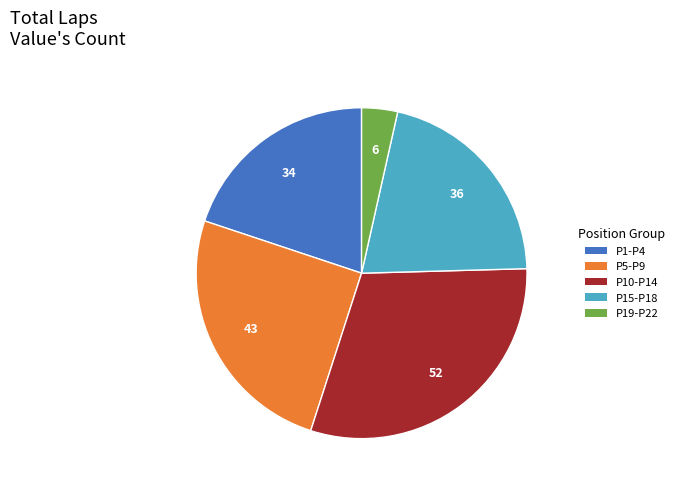

True or false: P15-P18 accounts for 8% of the total.

False